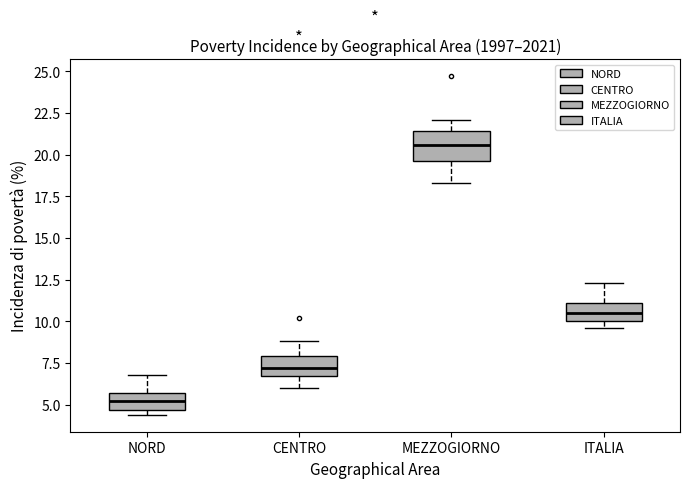

Where does the median line of the box for CENTRO sit on the y-axis? The values are not printed on the chart, so give them approximately, as read against the axis.

7.0